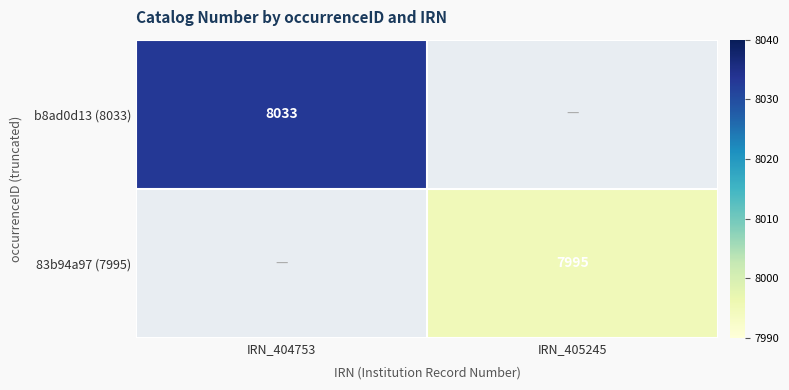

What is the total value across all series at IRN_405245?

7995